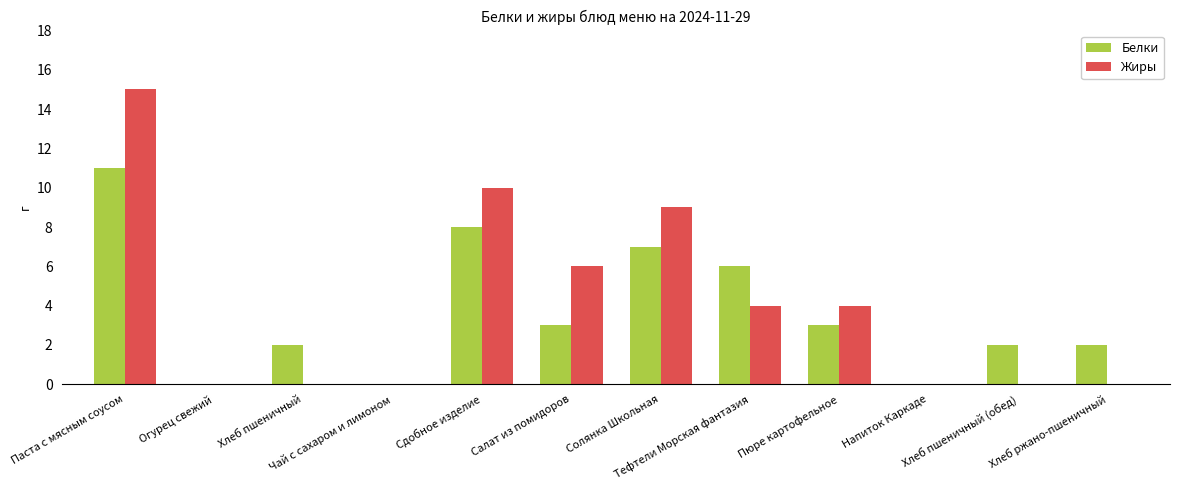

At which category is the sum across all series the highest?

Паста с мясным соусом